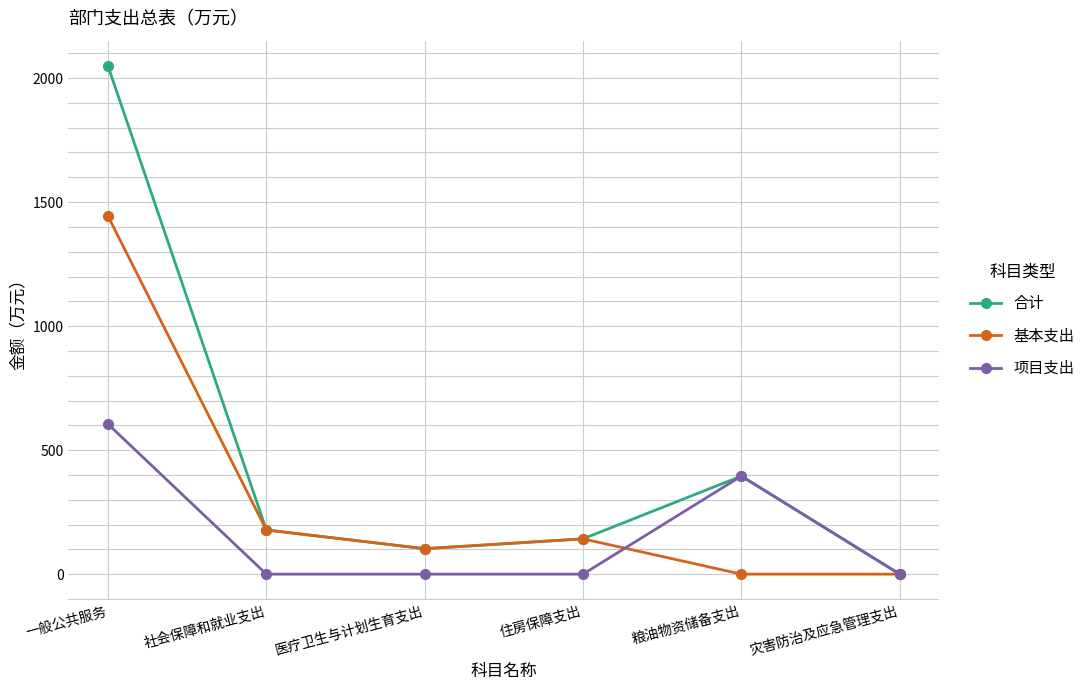

At which category does 合计 reach its first local peak?

粮油物资储备支出